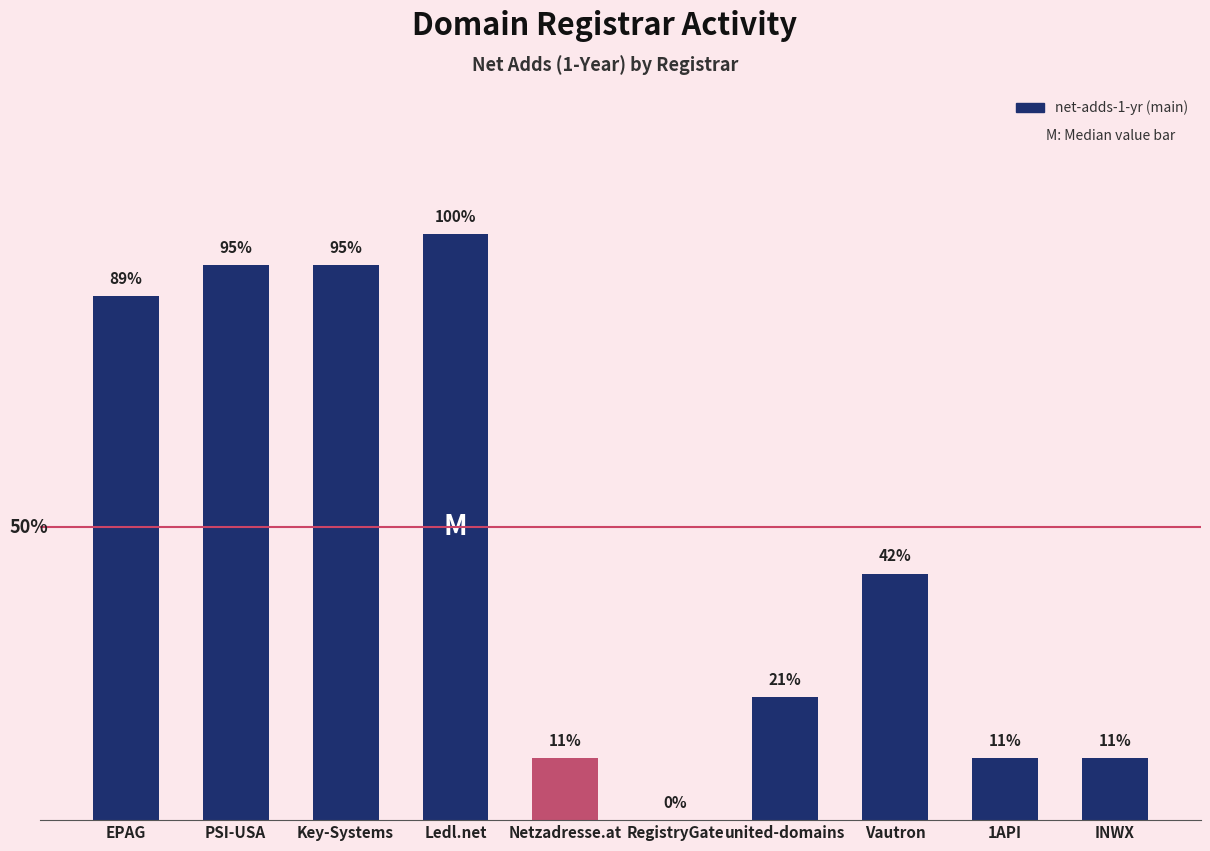

What is the label of the 6th bar from the right?

Netzadresse.at